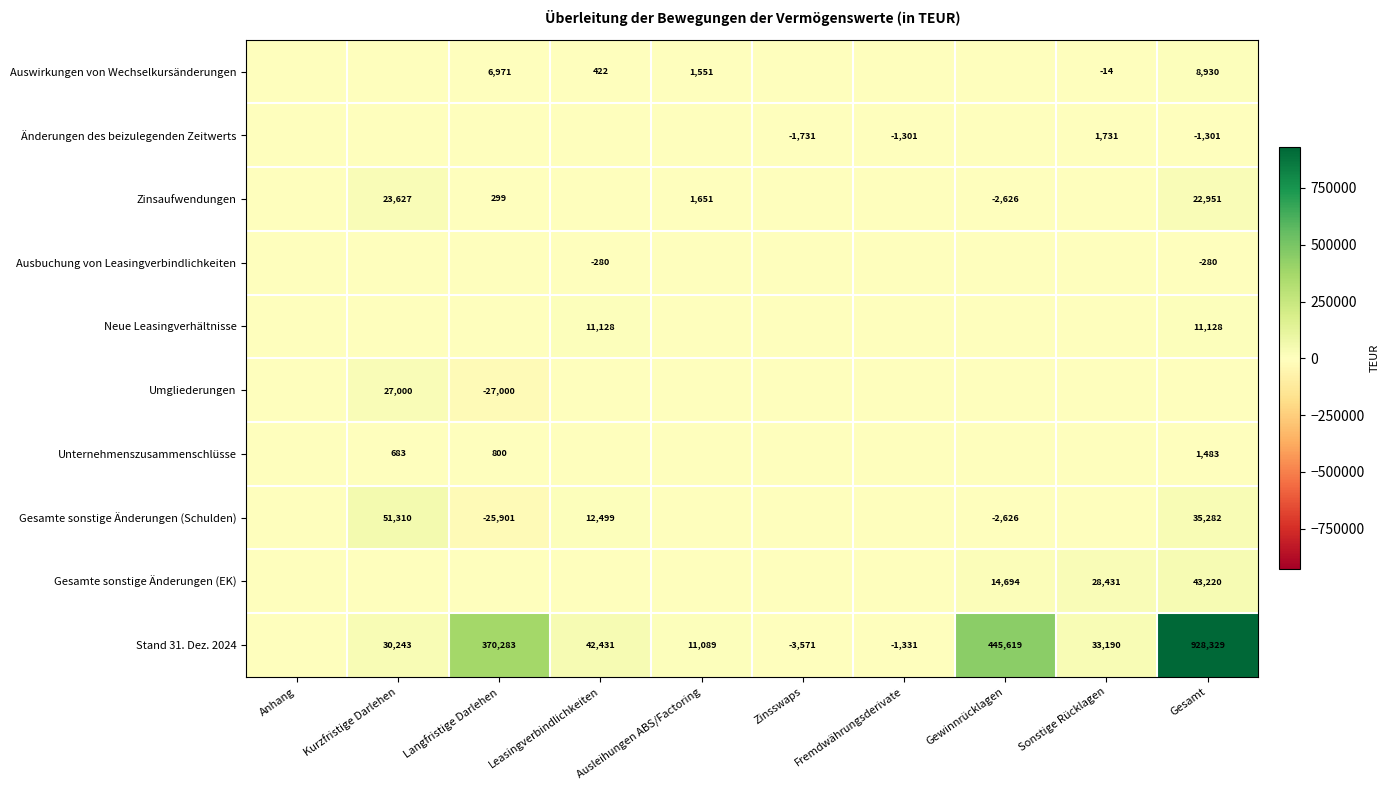

Is it true that Umgliederungen equals 14578 at Kurzfristige Darlehen?

False